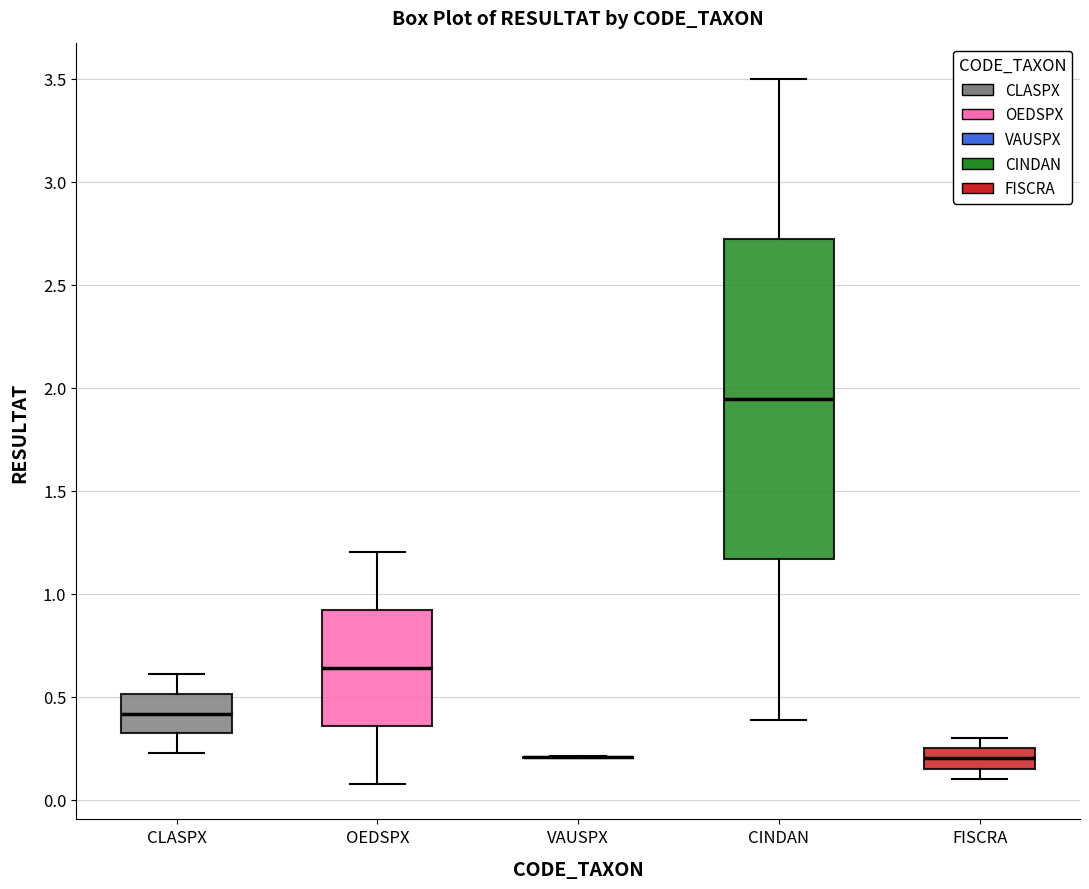

Reading left to right, transcribe this box plot: for each box, give where its median line is, the range the box spans, and where its two whiskers end, as read against the y-axis. The values are not printed on the chart, so give them approximately, as read against the axis.

CLASPX: median 0.40, box 0.30 to 0.50, whiskers 0.25 to 0.60
OEDSPX: median 0.65, box 0.35 to 0.90, whiskers 0.10 to 1.20
VAUSPX: box collapsed to a line at 0.20, whiskers 0.20 to 0.20
CINDAN: median 1.95, box 1.15 to 2.70, whiskers 0.40 to 3.50
FISCRA: median 0.20, box 0.15 to 0.25, whiskers 0.10 to 0.30